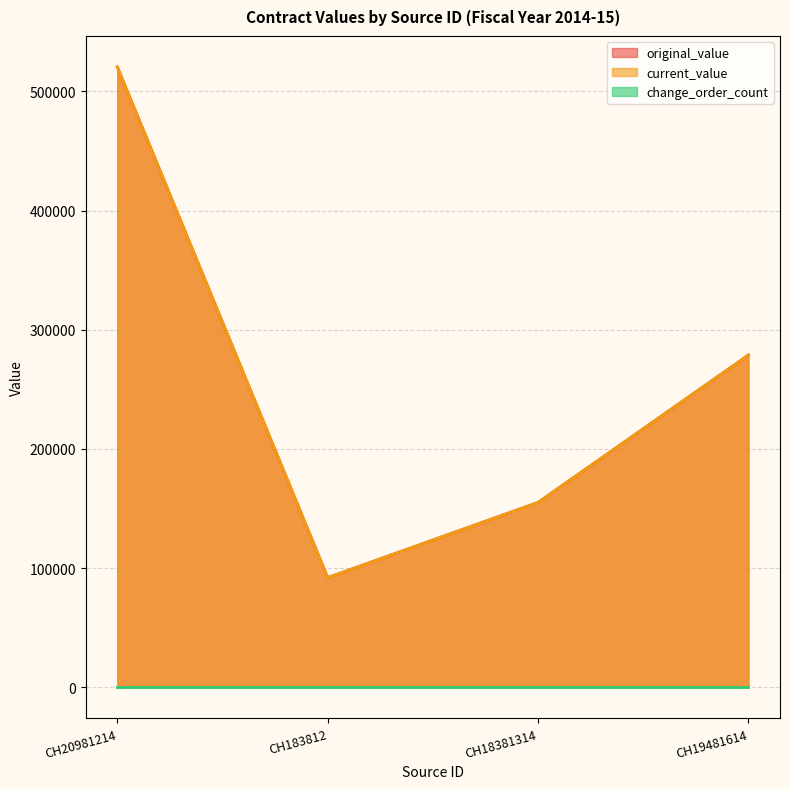

At which category is the sum across all series the highest?

CH20981214